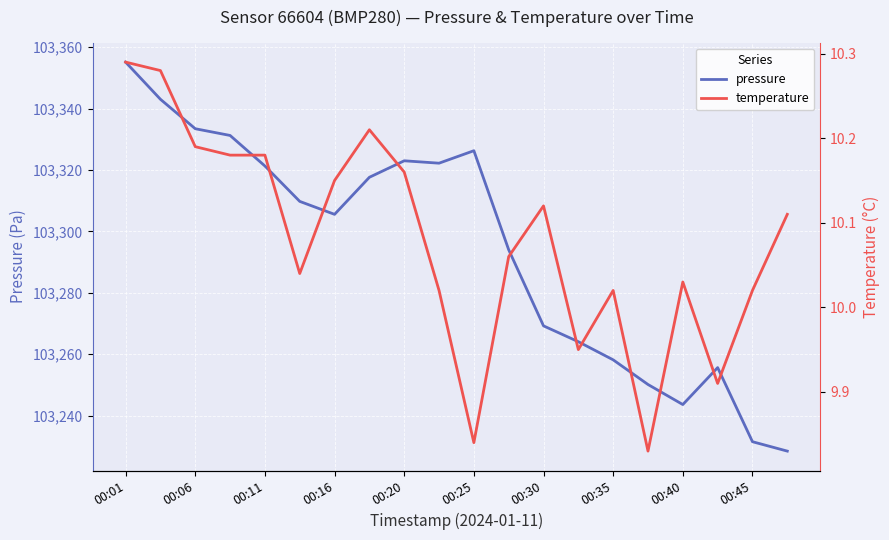

True or false: pressure has a value of 184330.3 at 00:20.

False